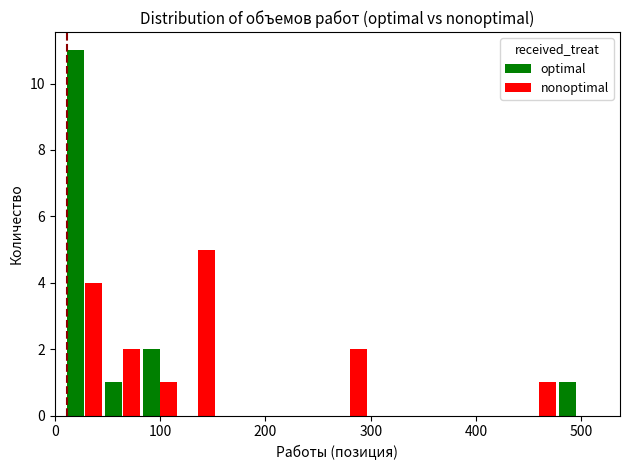

What is the sum of all optimal values?

15